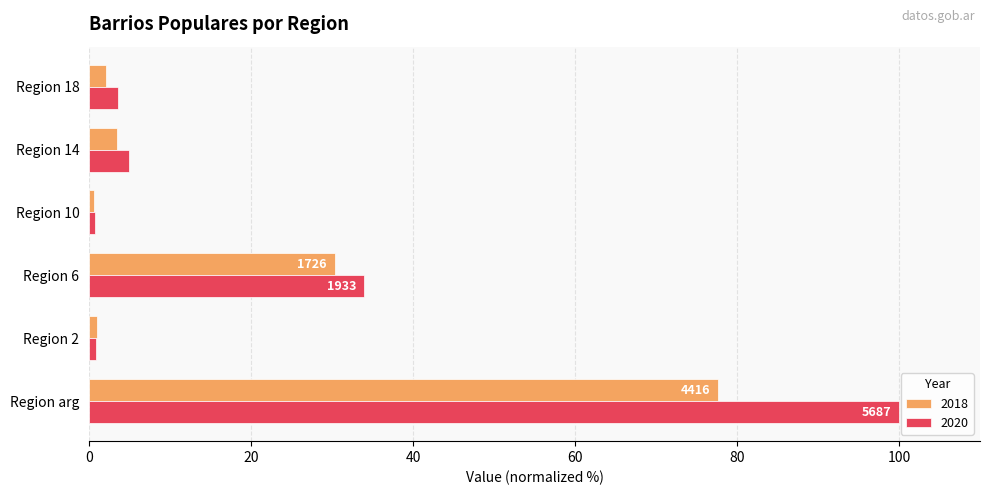

Is it true that 2020 equals 176.1 at Region arg?

False